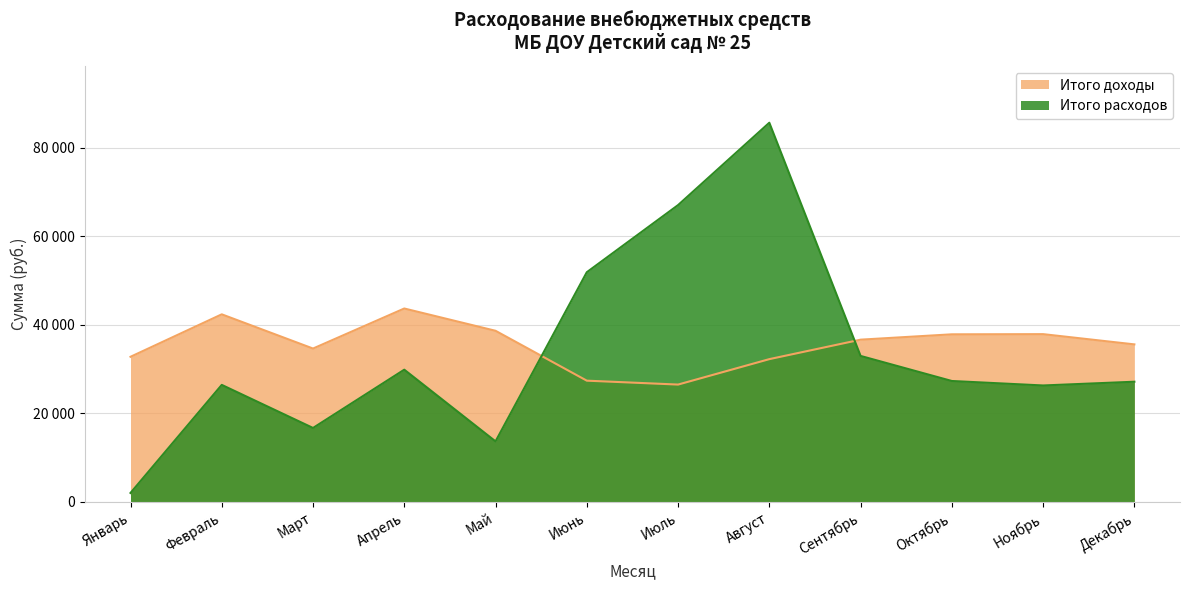

At which category does Итого расходов reach its first local valley?

Март